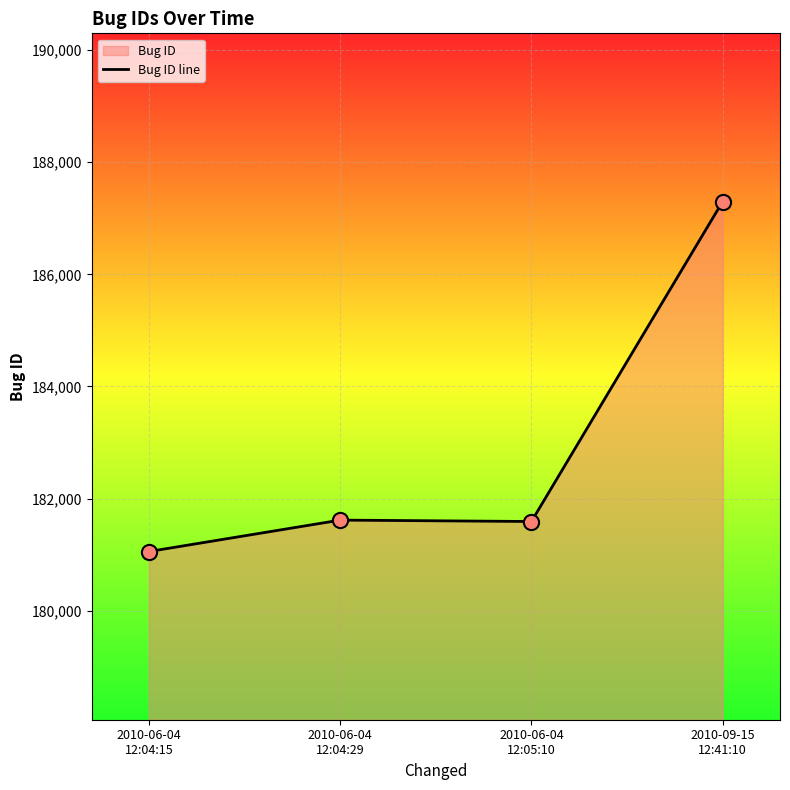

Which has a higher value, 2010-06-04
12:04:15 or 2010-06-04
12:04:29?

2010-06-04
12:04:29